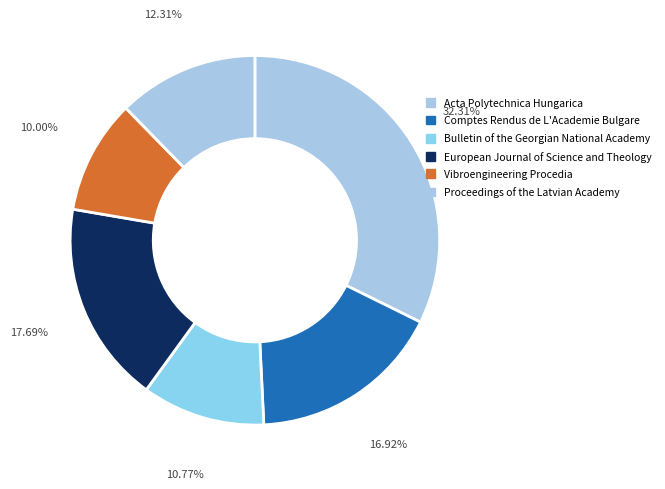

To the nearest percent, what is the average slice percentage?

17%